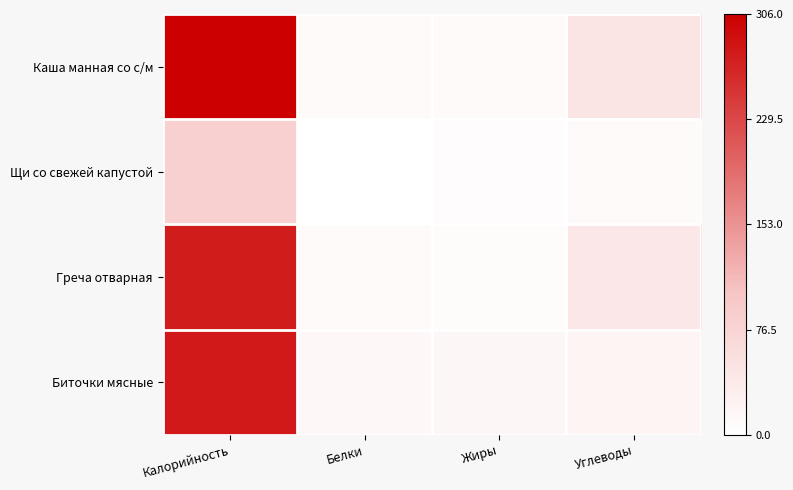

Which has a higher value, Жиры or Калорийность?

Калорийность